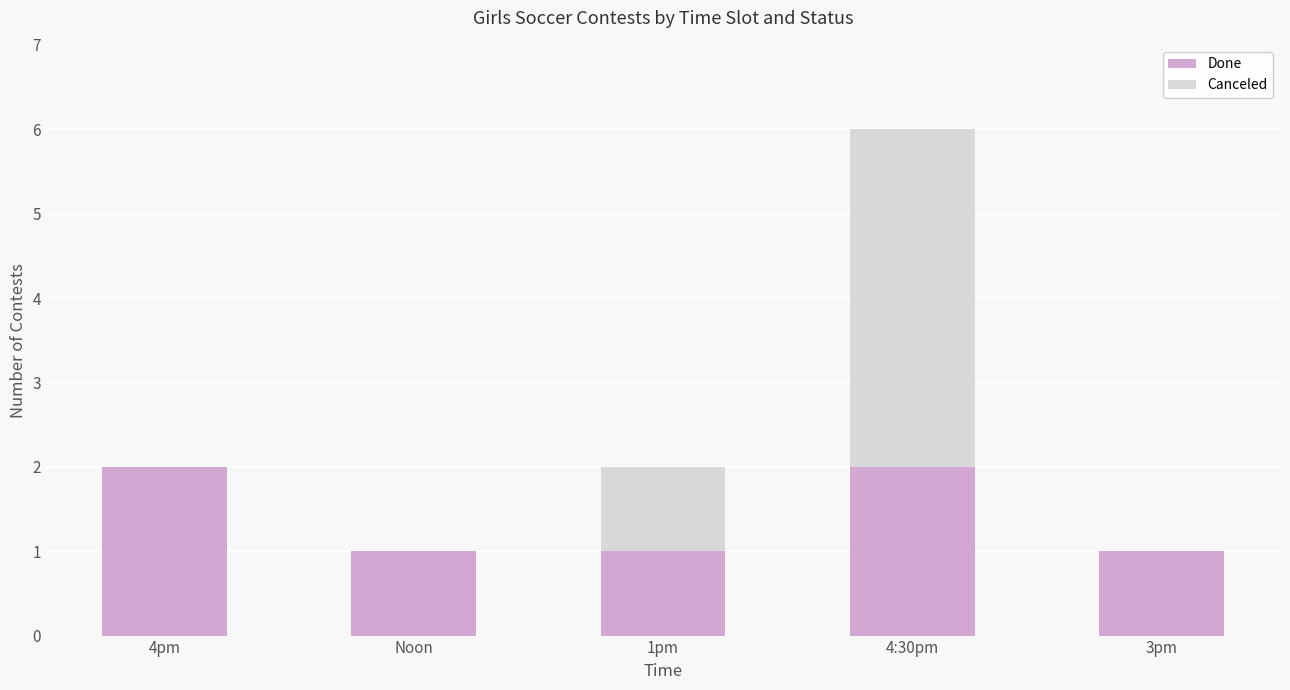

At which category is the sum across all series the highest?

4:30pm